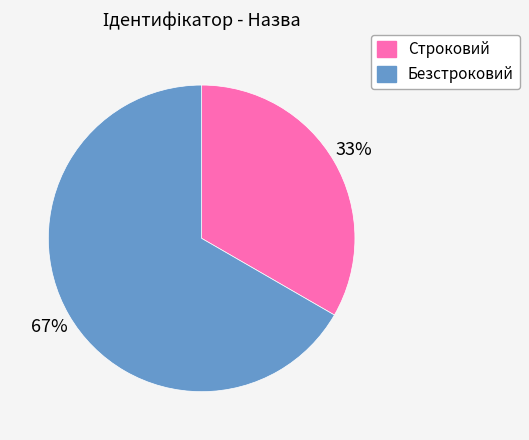

How many slices are in this pie chart?

2